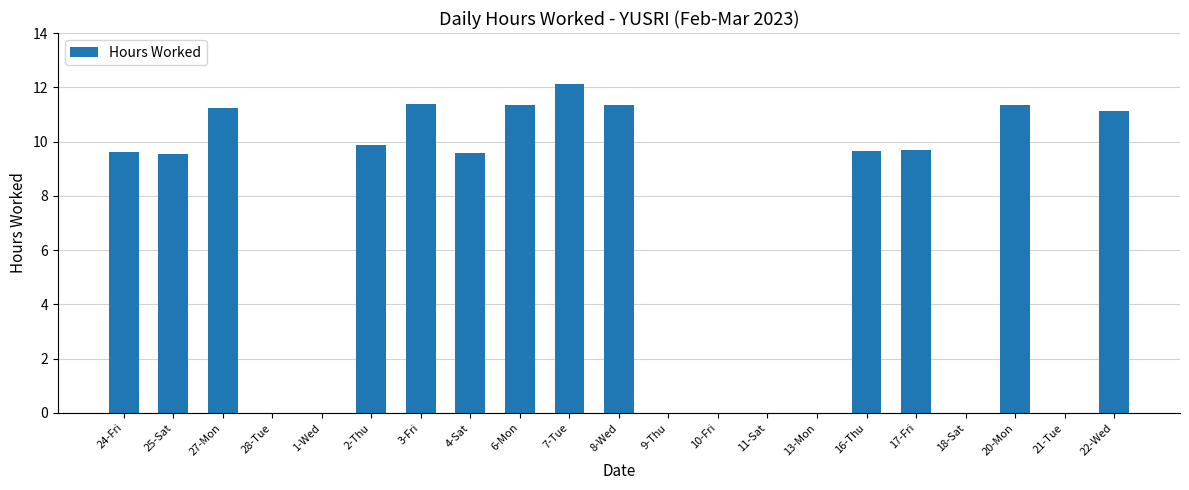

What is the maximum value shown in the chart?

12.1